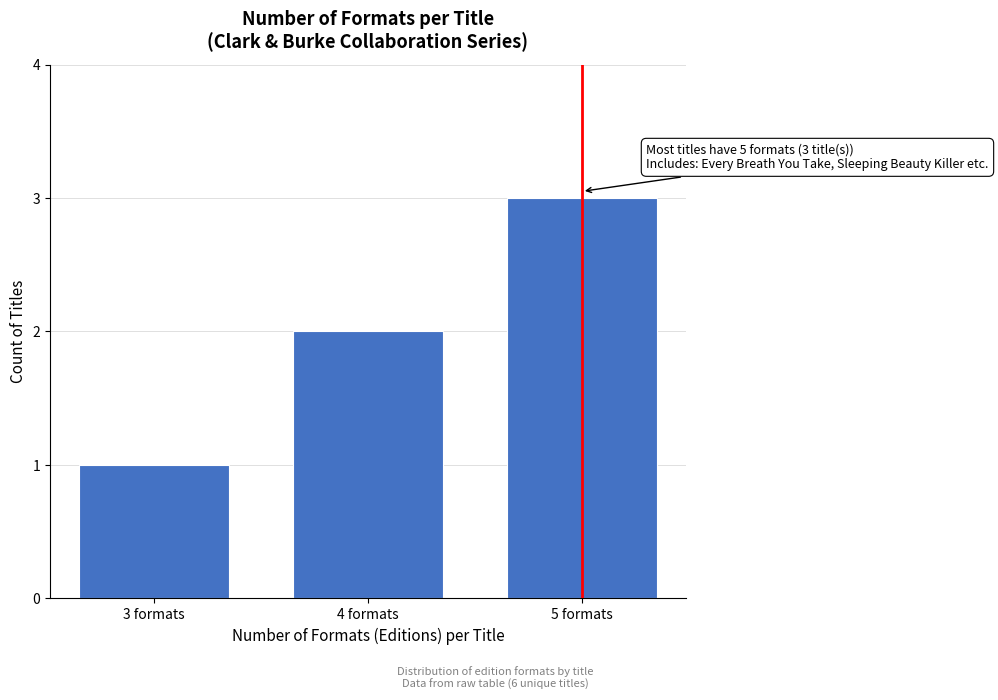

The chart shows a value of 2 at 4 formats. True or false?

True